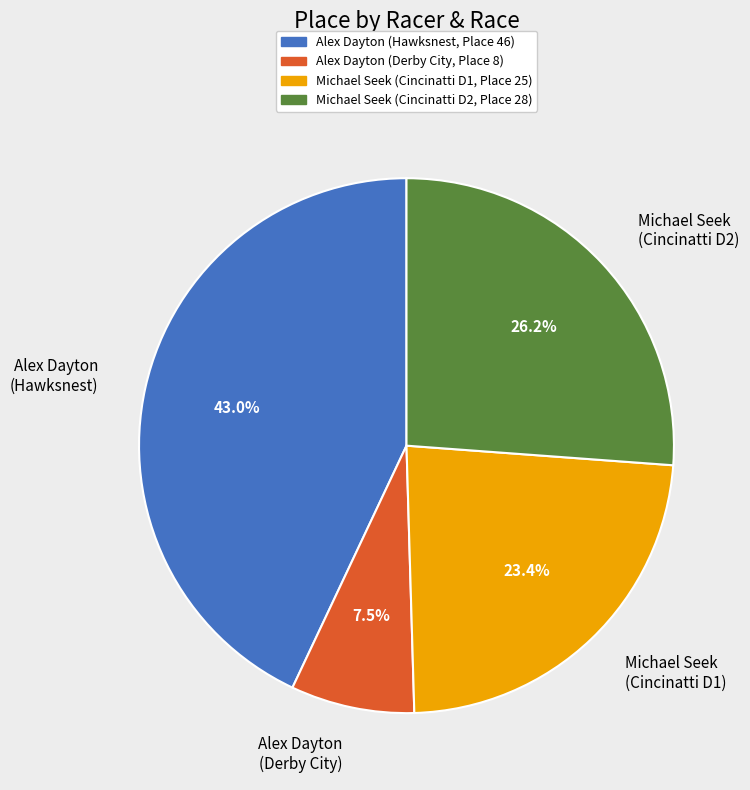

How many segments does this pie chart have?

4